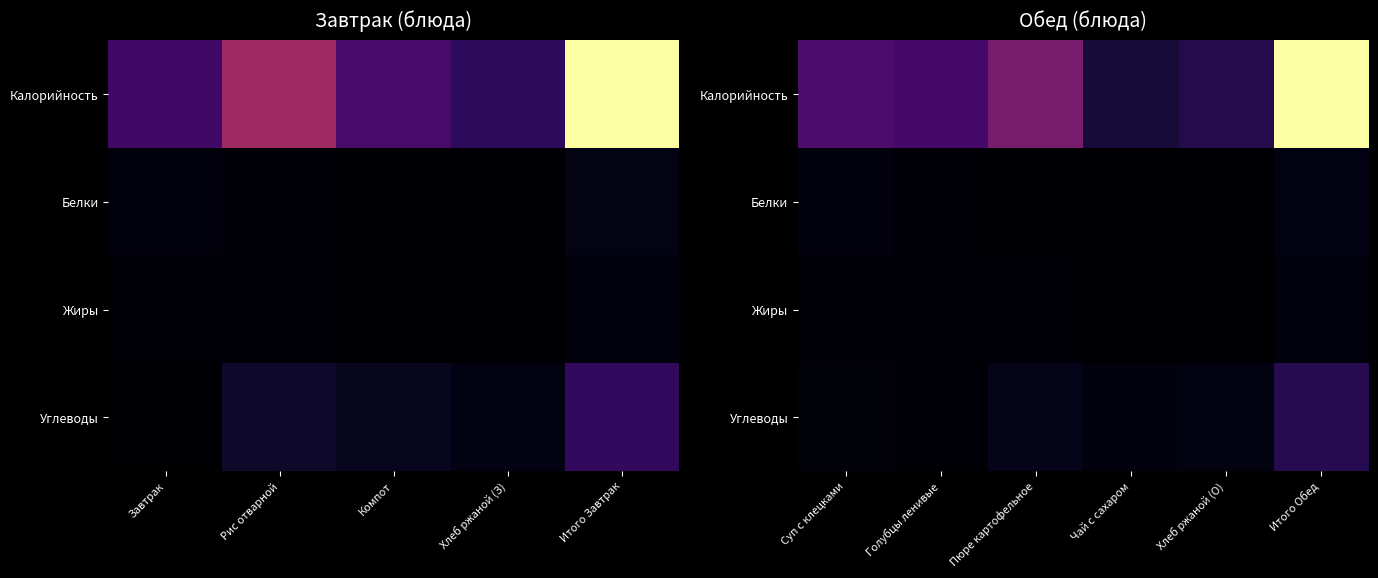

Is it true that Углеводы equals 4 at Суп с клецками?

False